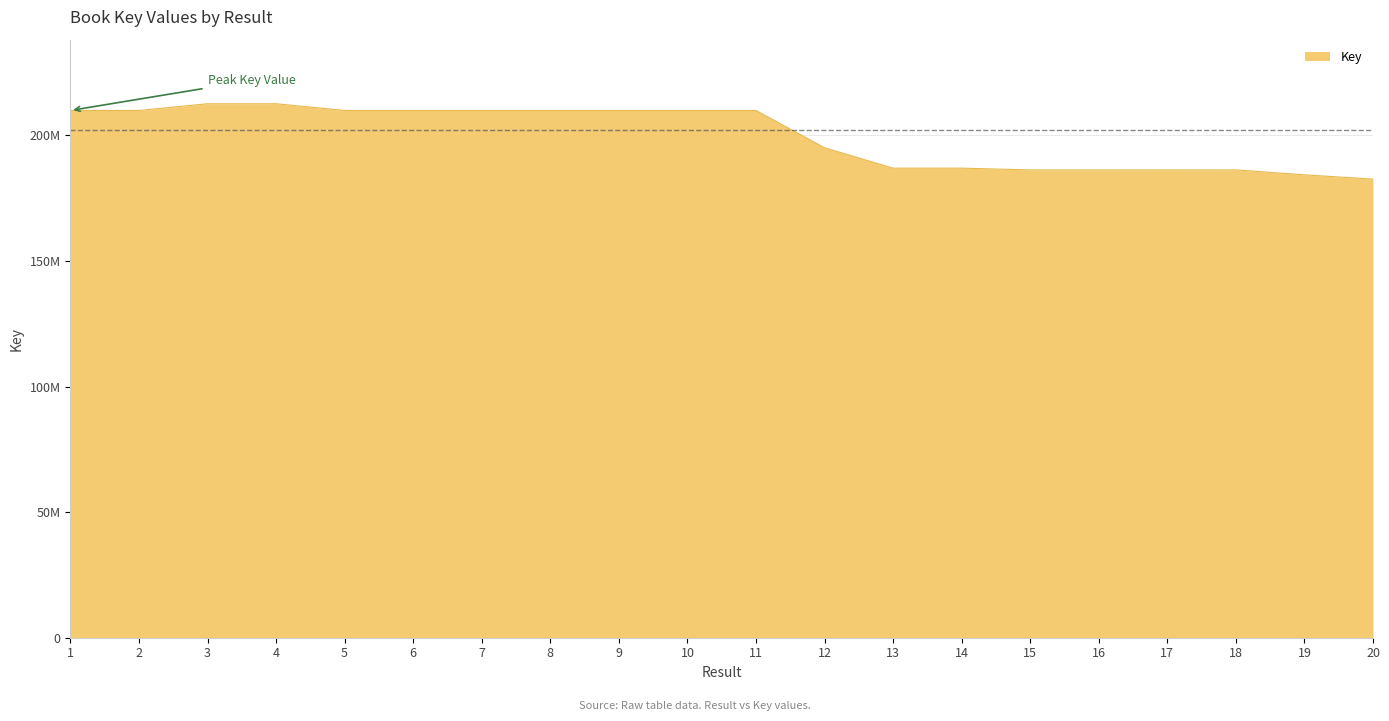

Does the chart have visible grid lines?

Yes